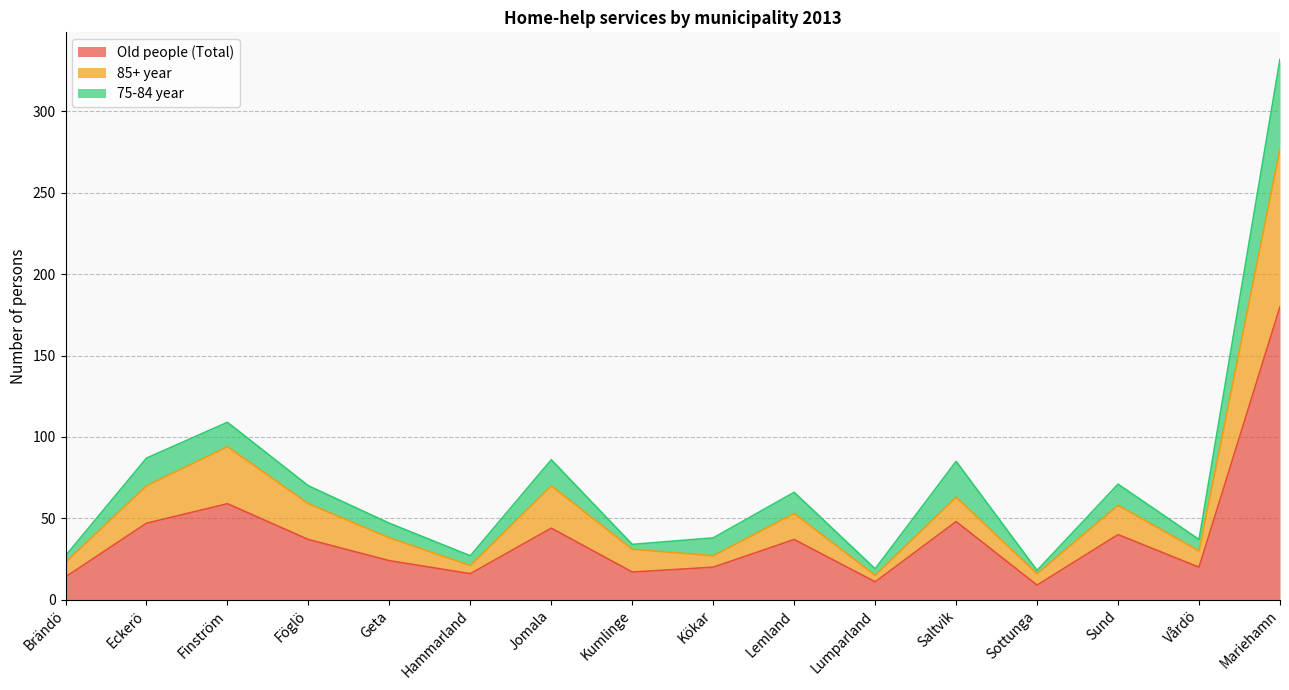

Where is the first local minimum for Old people (Total)?

Hammarland